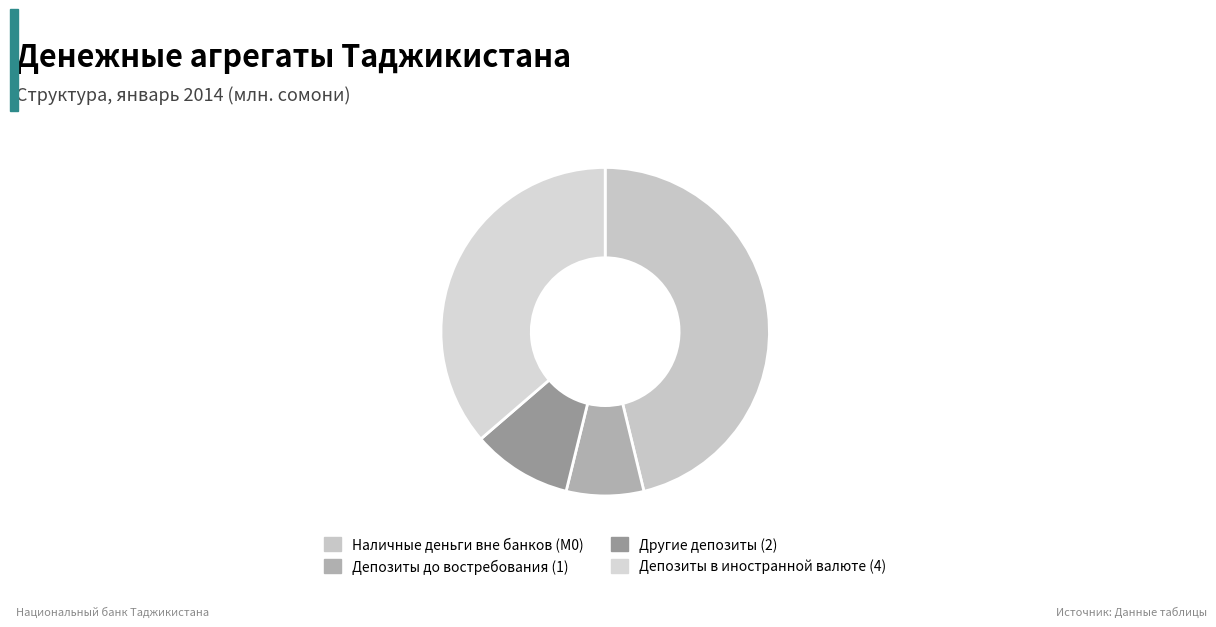

How many segments does this pie chart have?

4